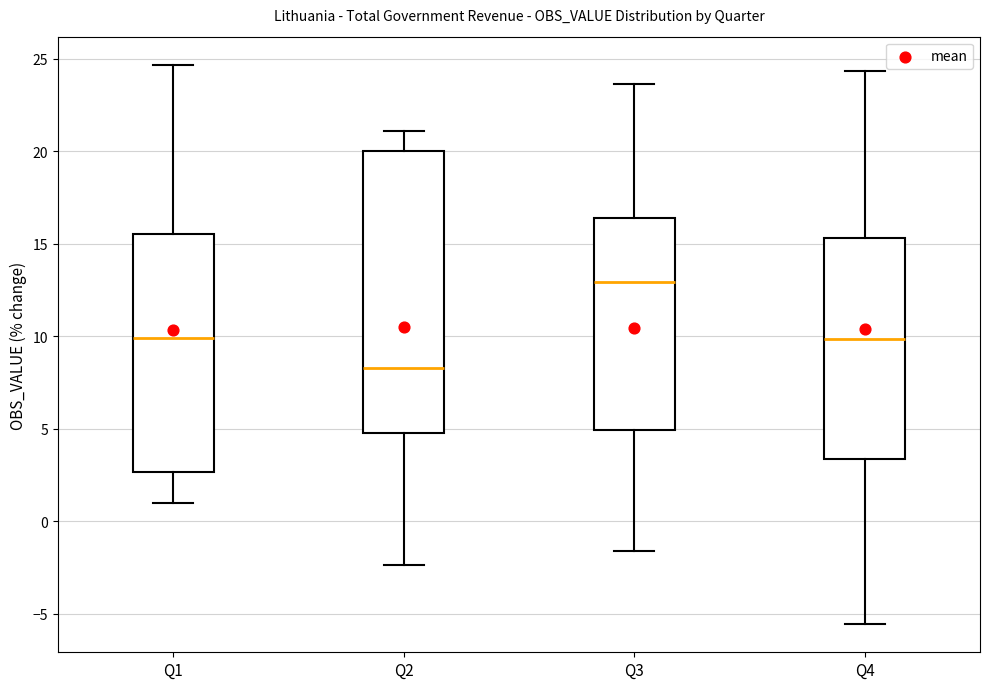

Which box's median line is the lowest?

Q2